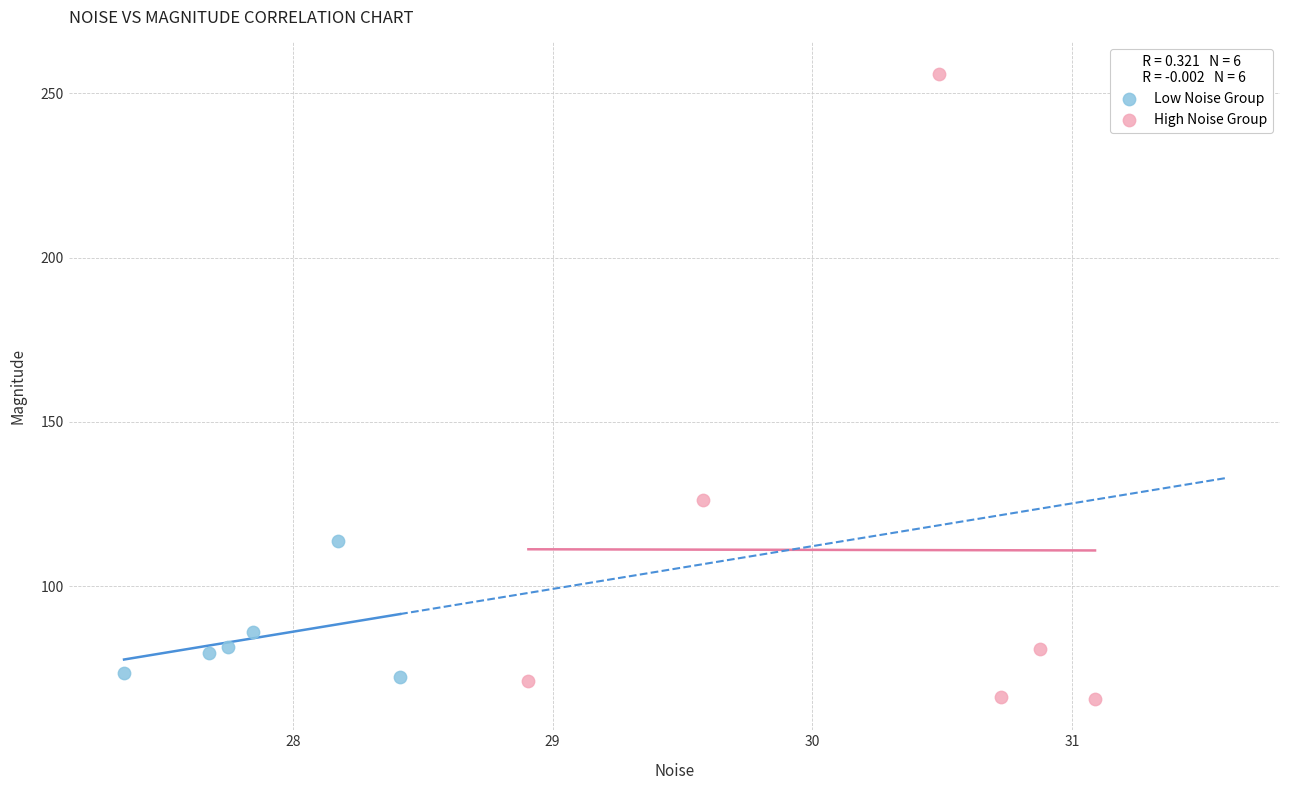

Which series has the widest spread of Y values?

High Noise Group